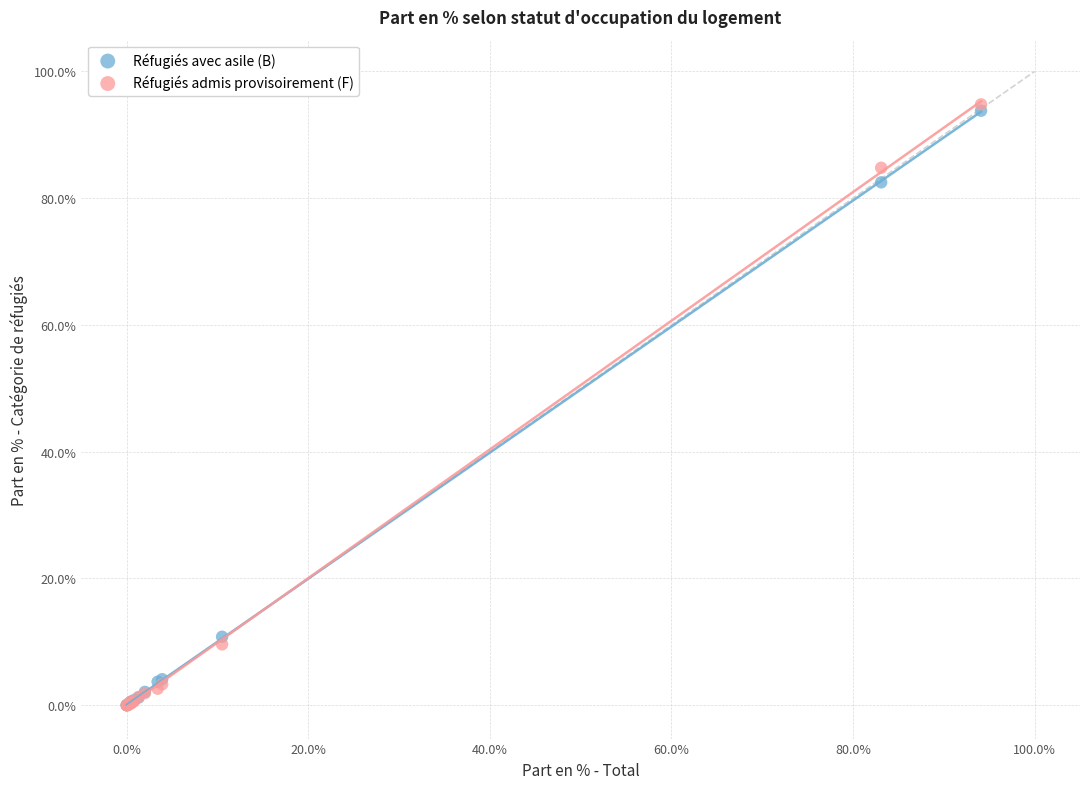

In the Réfugiés avec asile (B) series, what Y value is closest to 46?

10.8